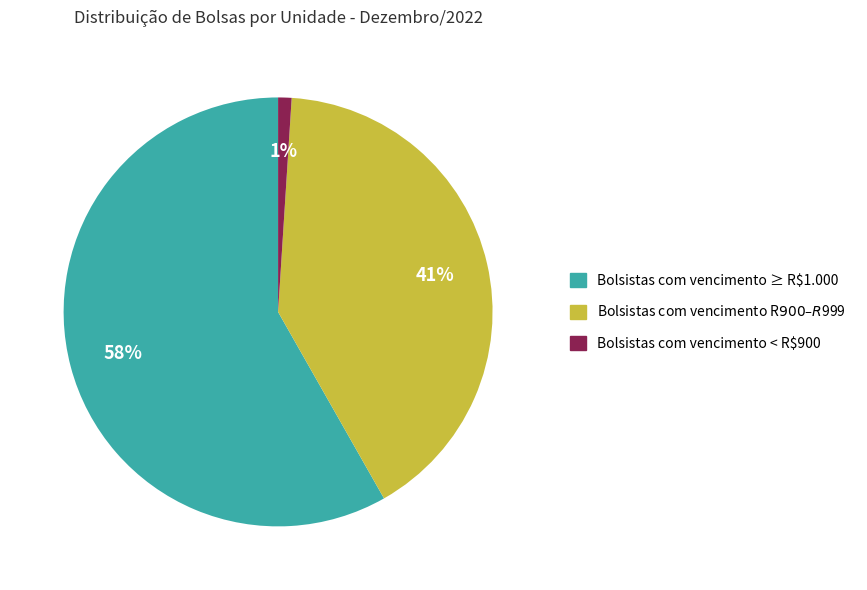

To the nearest percent, what is the average slice percentage?

33%